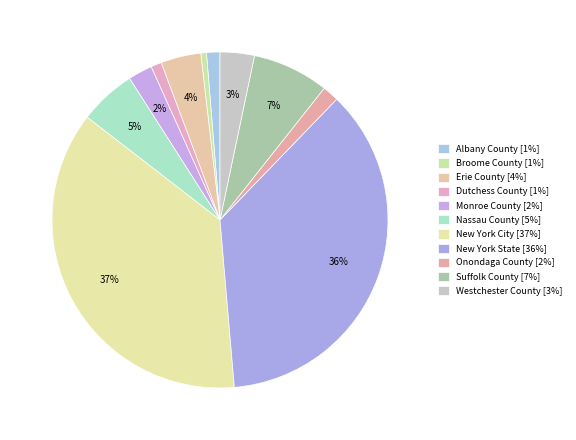

How many slices are in this pie chart?

11